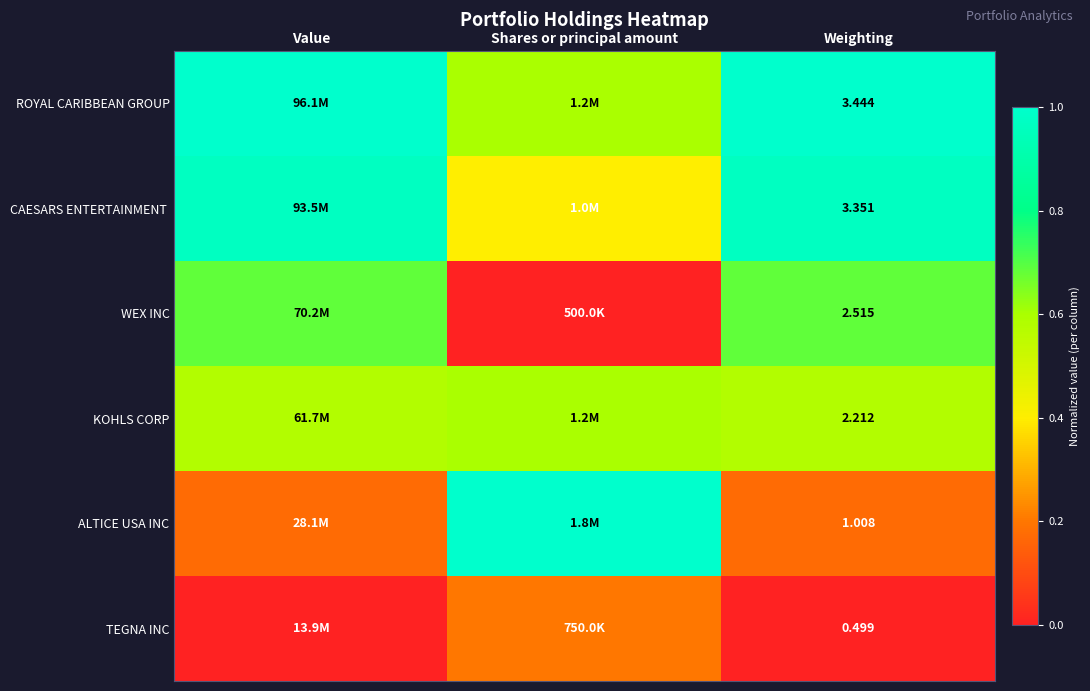

Is it true that ALTICE USA INC equals 0.3 at Value?

False